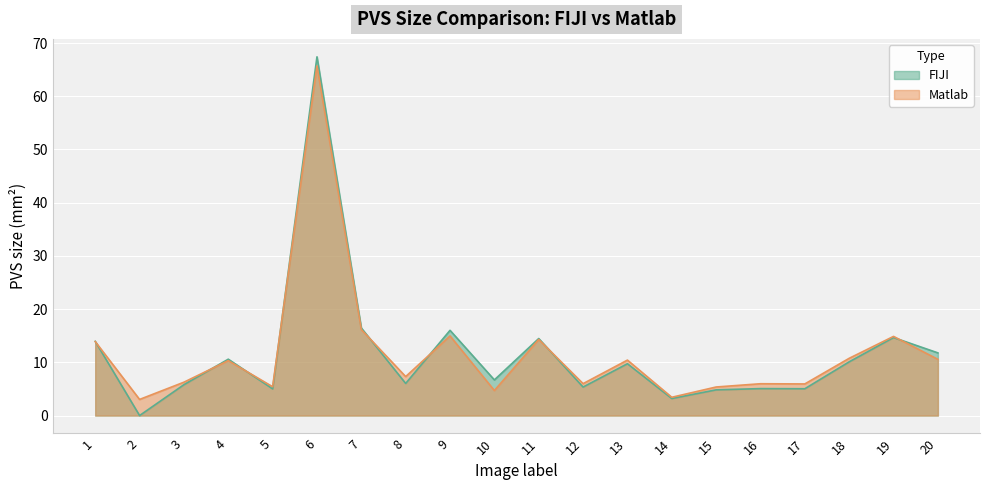

At which label does Matlab reach its minimum?

2